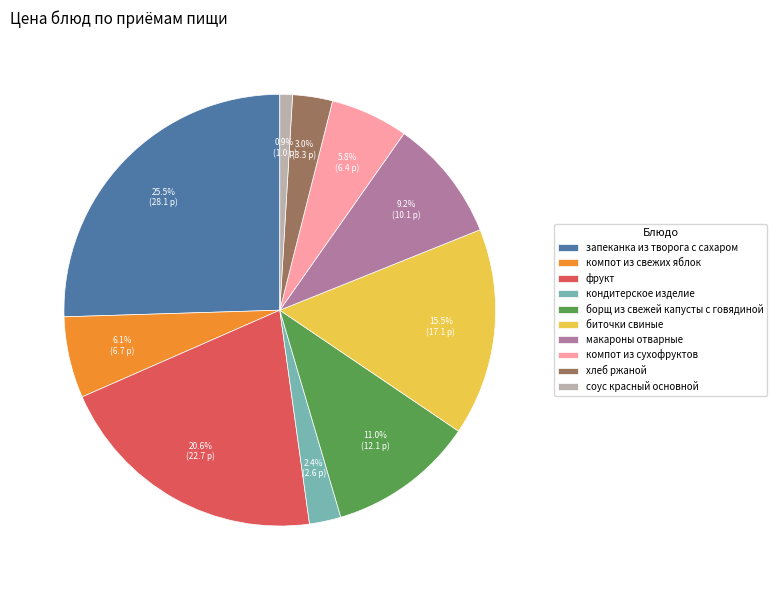

How many segments does this pie chart have?

10